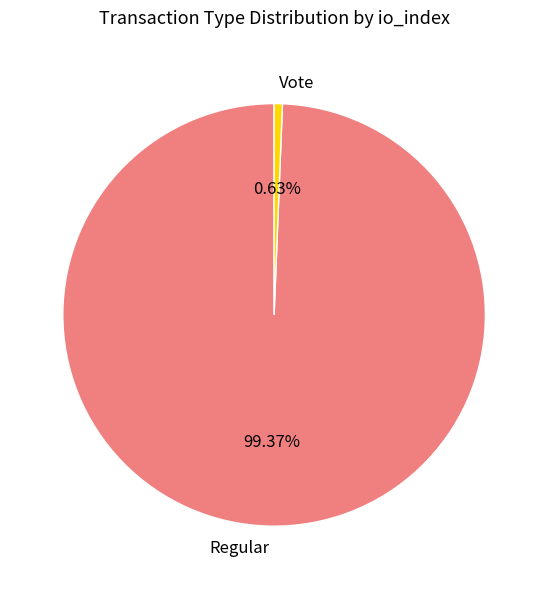

To the nearest percent, what is the difference between the largest and smallest slice percentages?

99%